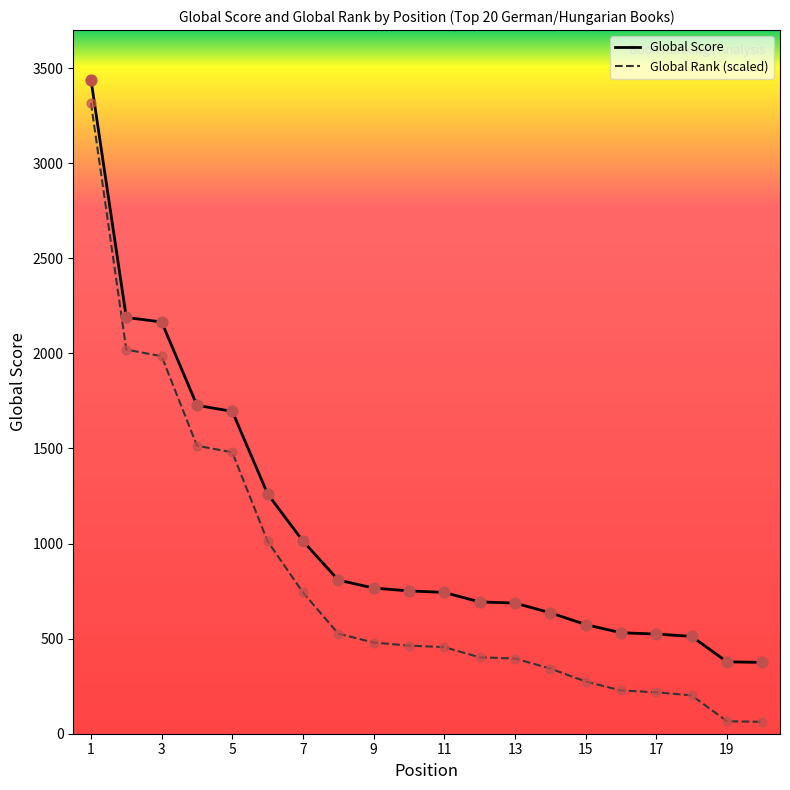

Which series has the largest range (max minus min)?

Global Rank (scaled)